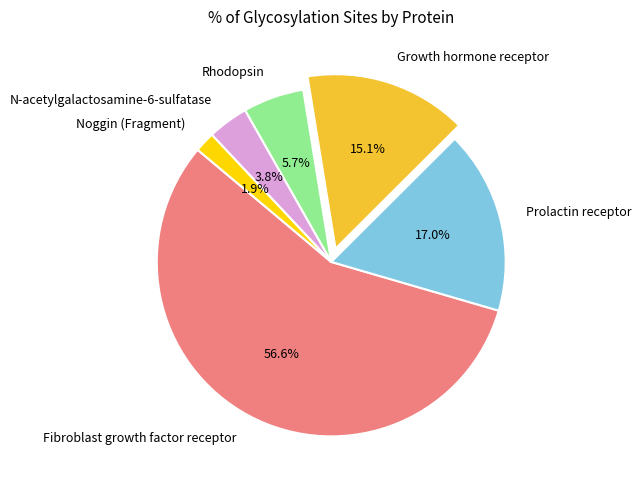

The Fibroblast growth factor receptor slice represents 57% of the pie. True or false?

True